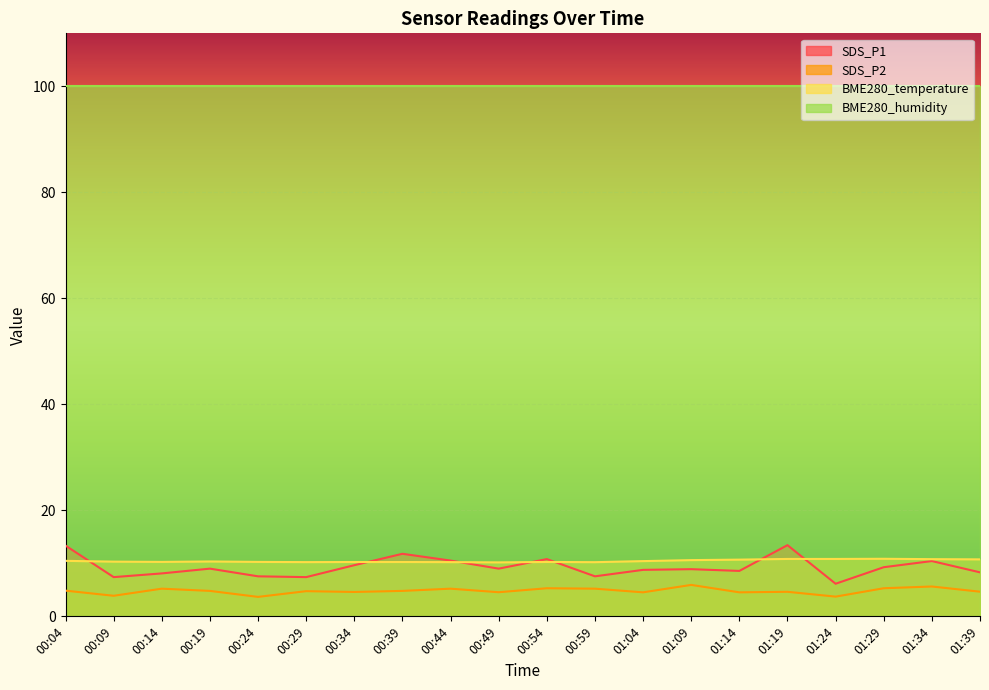

What is the maximum value shown in the chart?

100.0